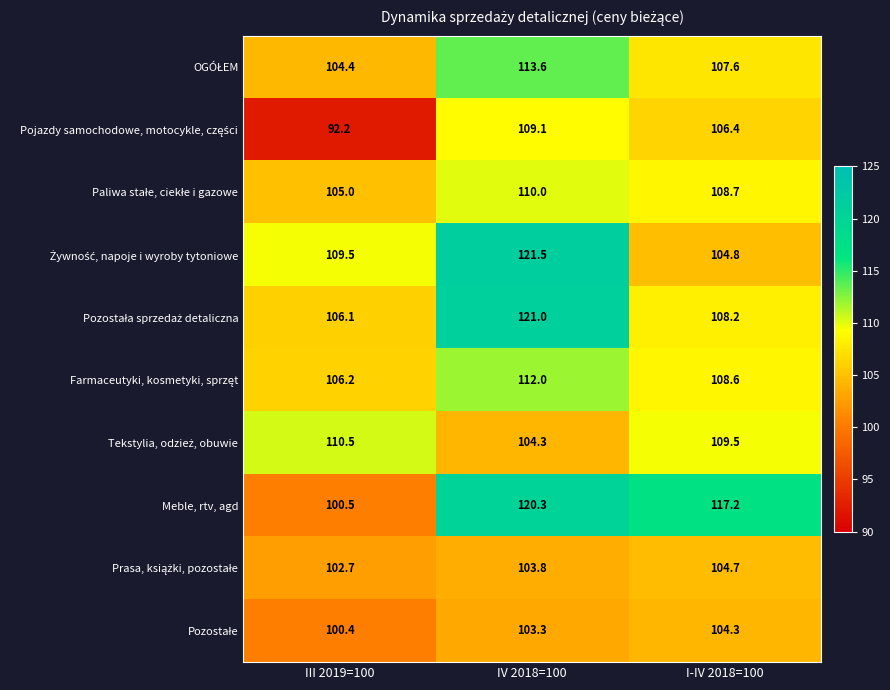

At which category does the chart reach its peak across all series?

IV 2018=100